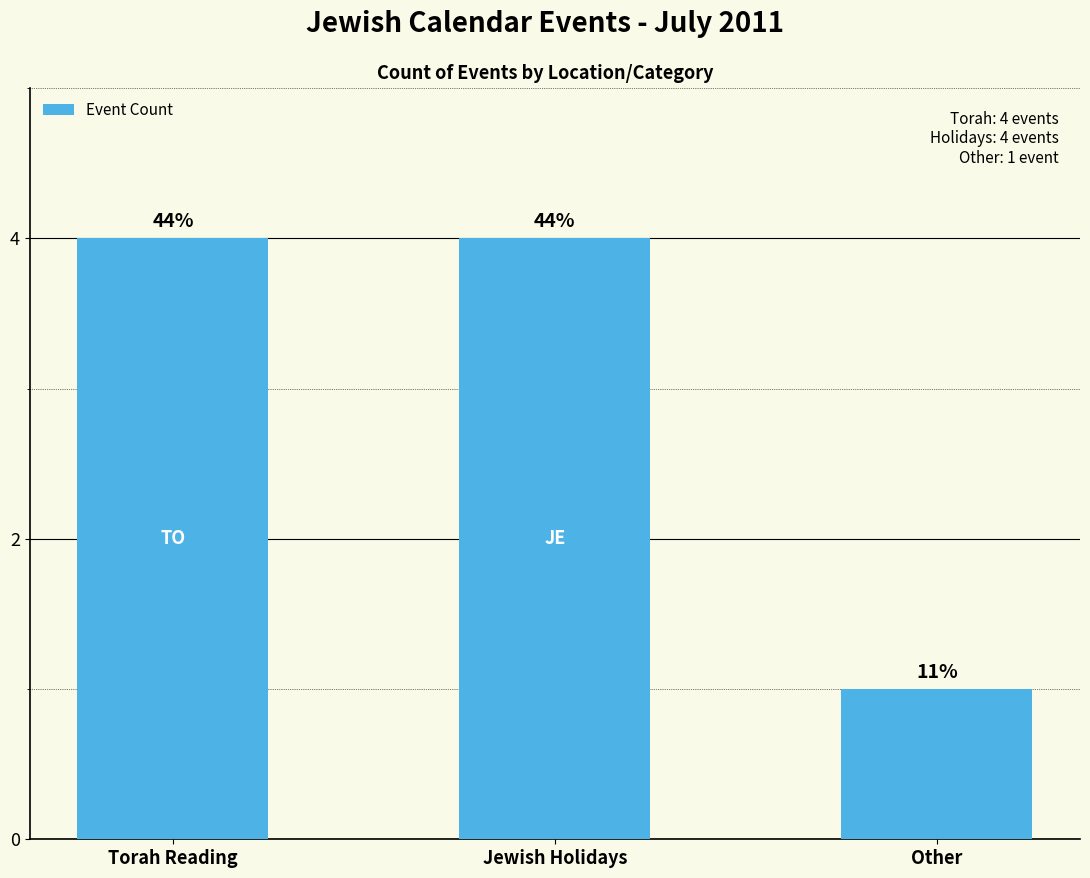

Reading right to left, what are all the values shown in this chart?

1	4	4